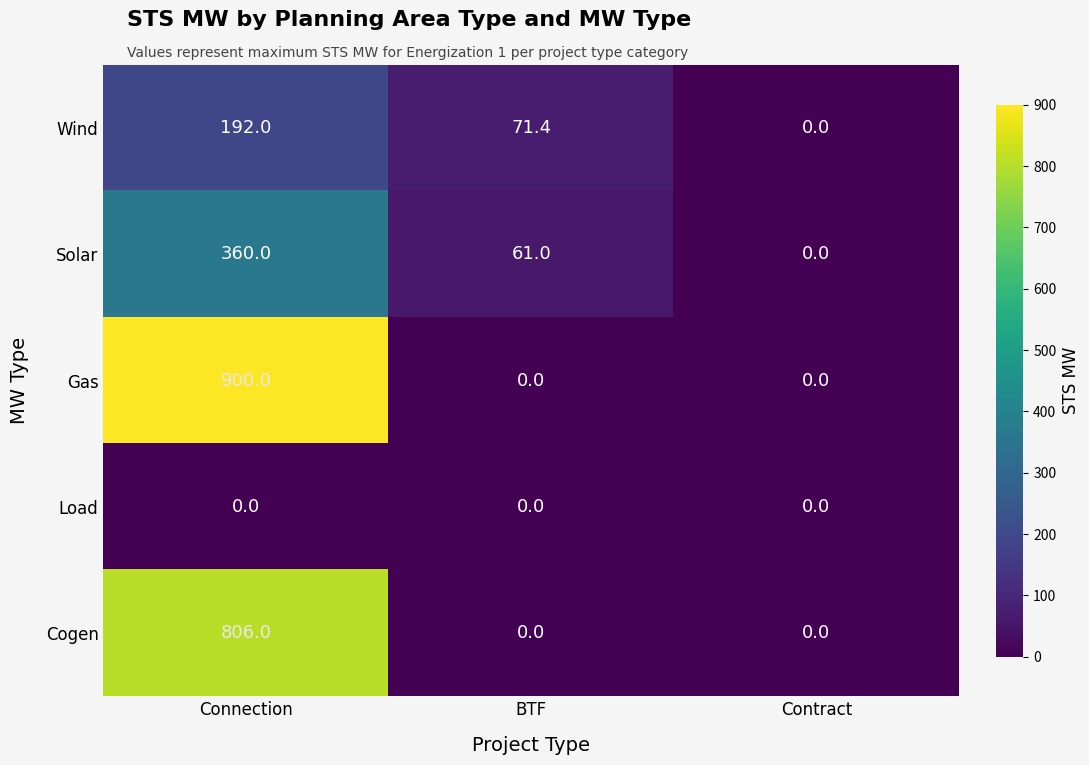

What is the difference between the Wind values at BTF and Connection?

120.6